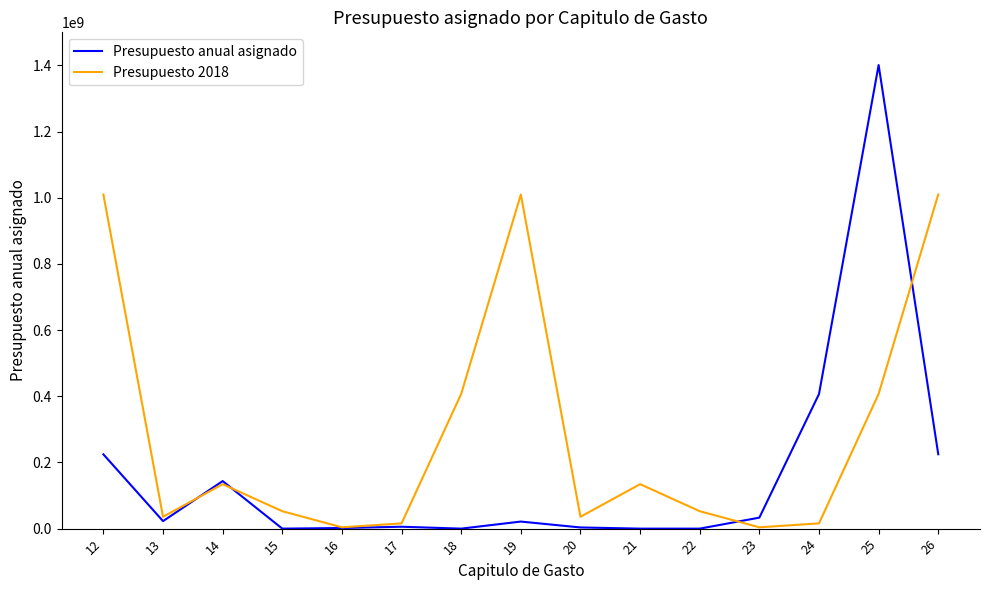

List the series in order of their overall mean, lowest first.

Presupuesto anual asignado, Presupuesto 2018